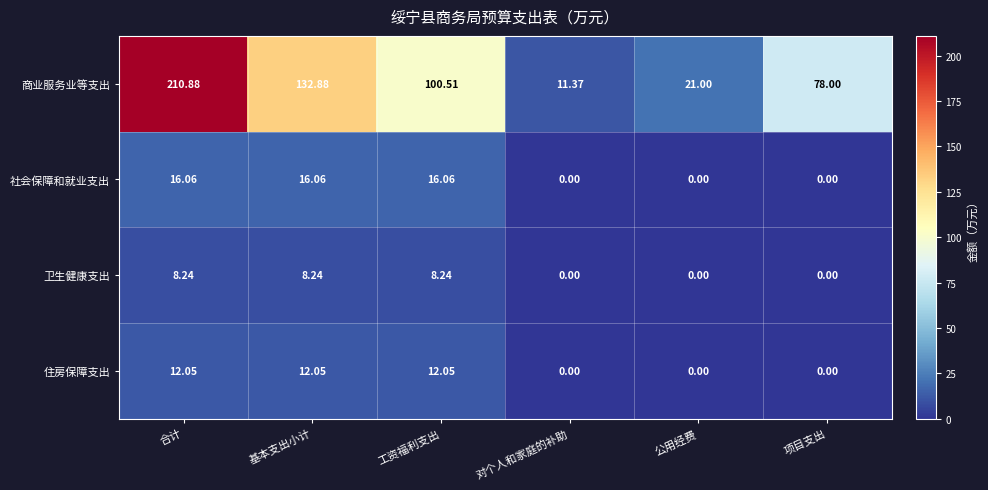

Where does the 商业服务业等支出 series first go above 100?

合计